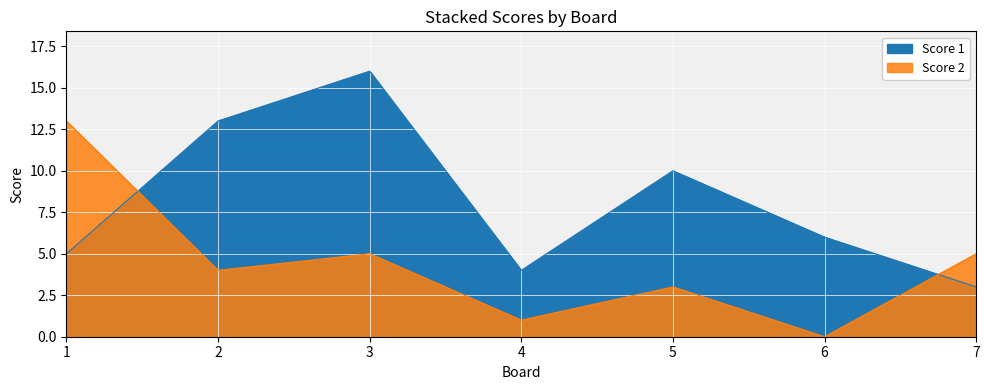

How many lines are shown in the chart?

2